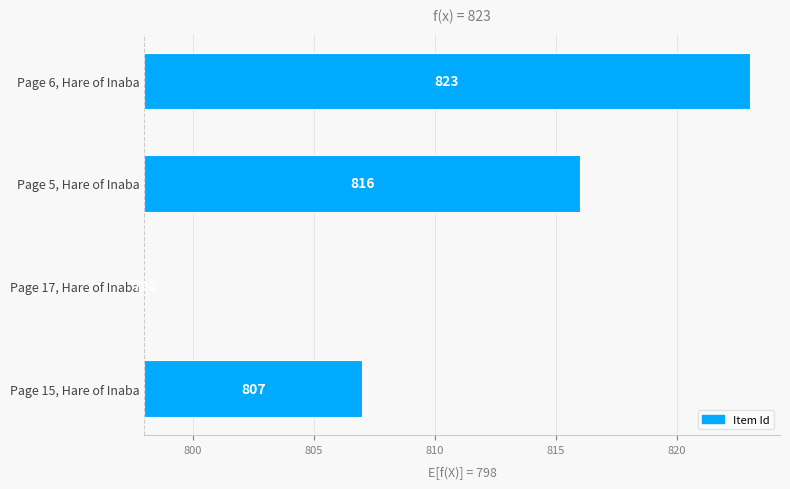

What is the change in value from Page 15, Hare of Inaba to Page 17, Hare of Inaba?

-9